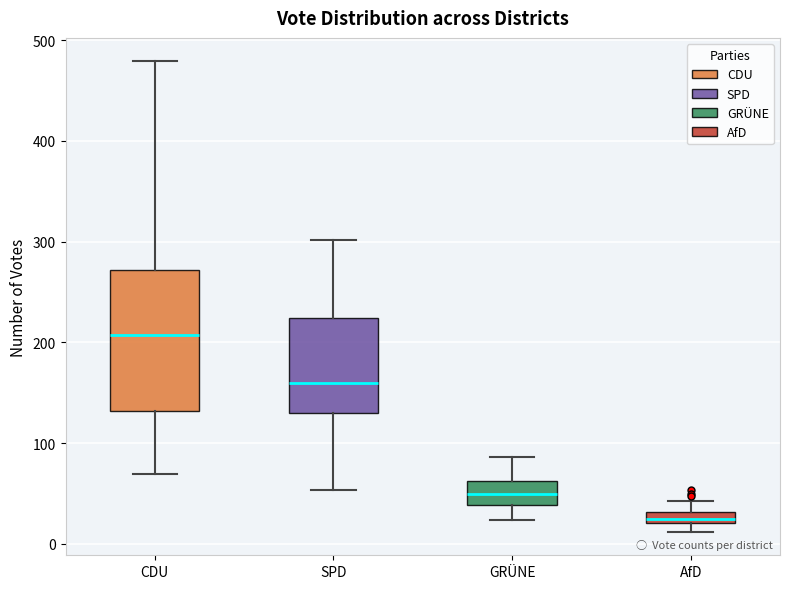

Comparing the boxes themselves (not the whiskers), which one is the tallest?

CDU